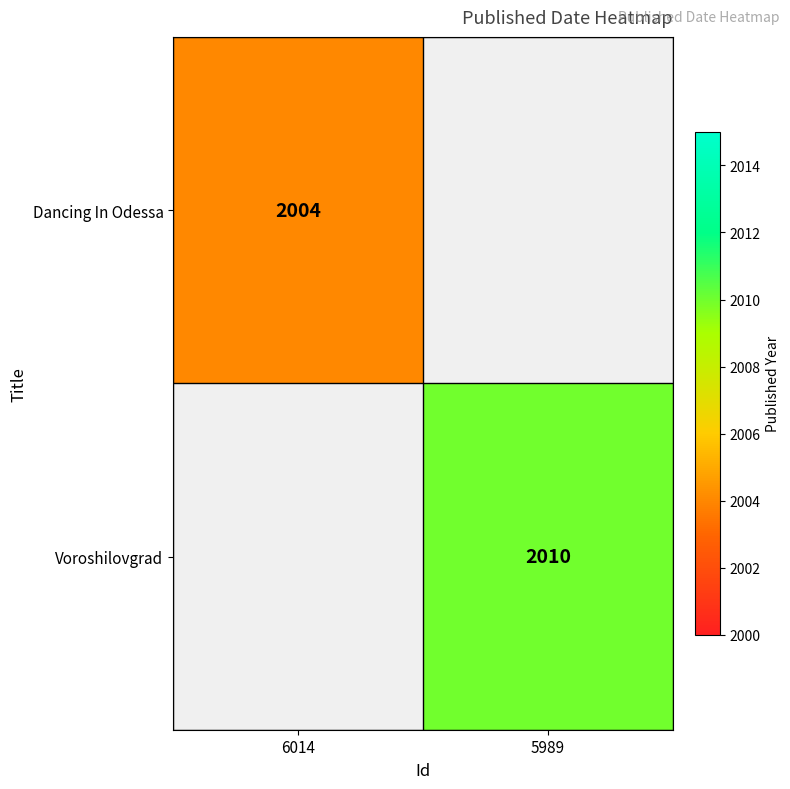

Is it true that Dancing In Odessa equals 2004 at 6014?

True